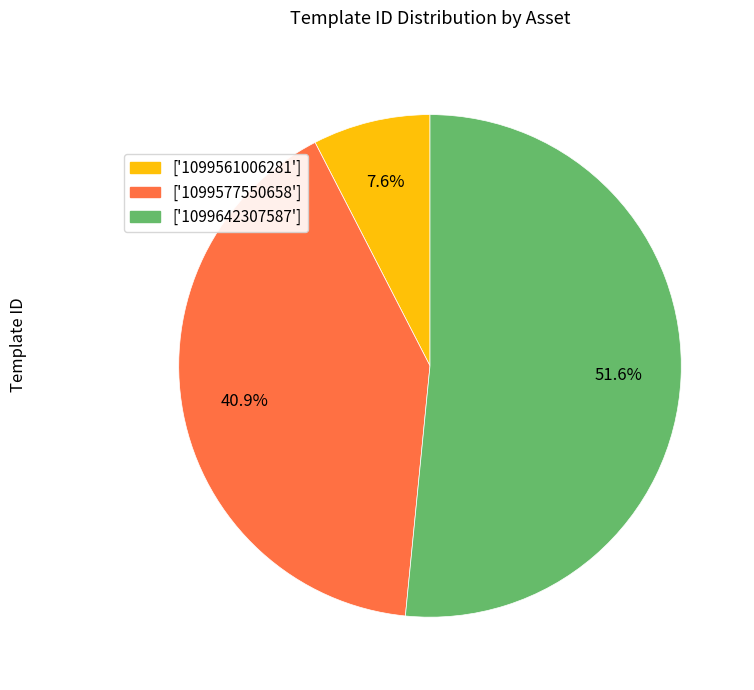

Which slice is the smallest?

['1099561006281']